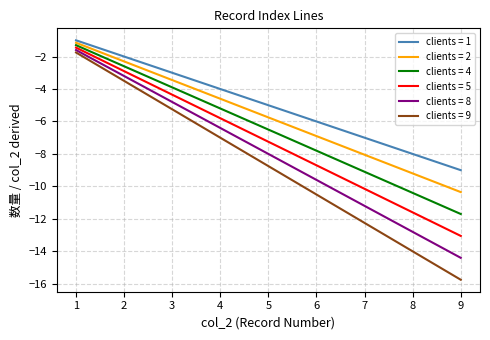

Which series has the widest spread of values?

clients = 9